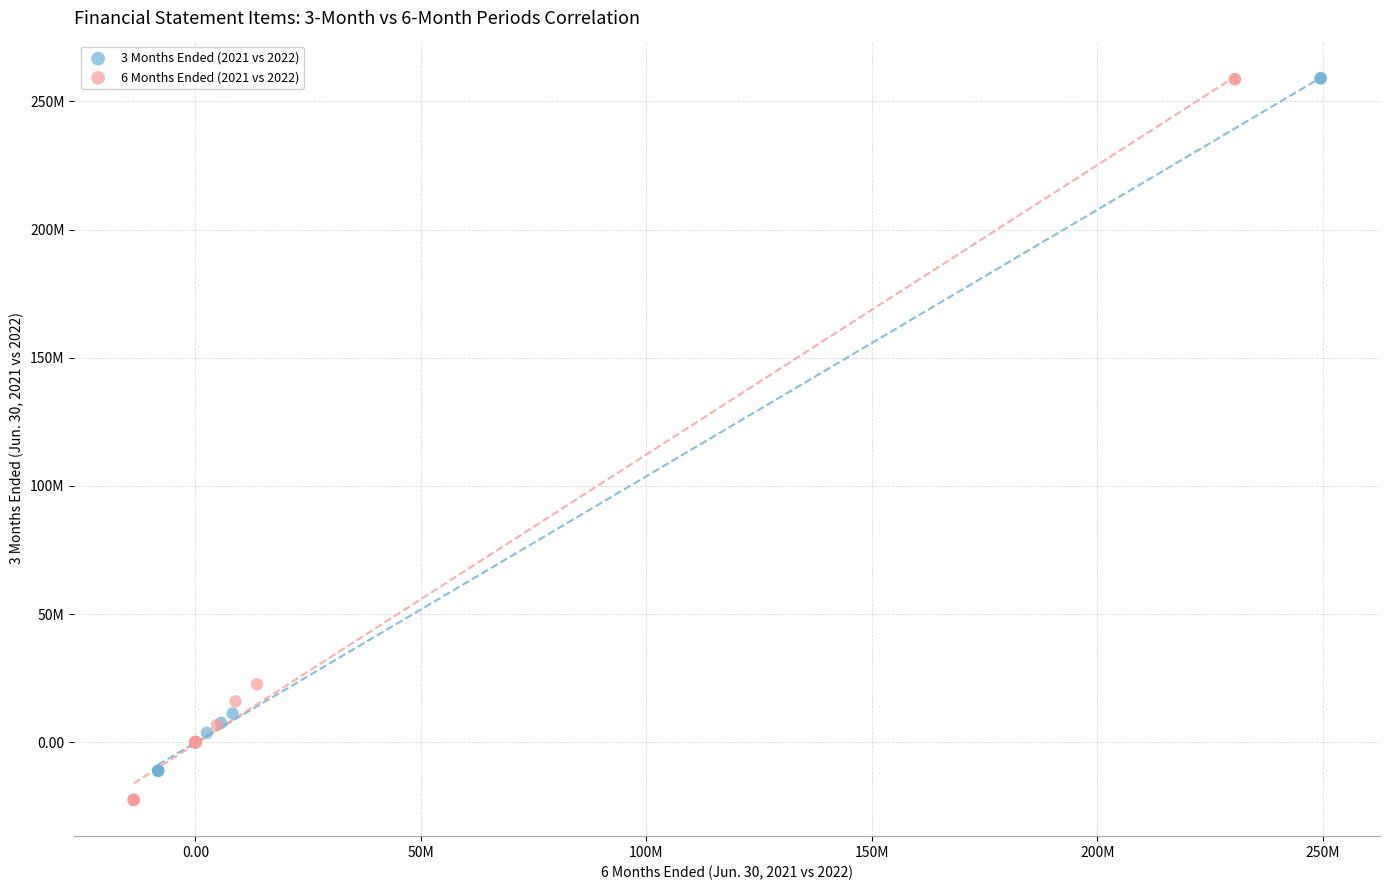

What are all the series names shown in the legend?

3 Months Ended (2021 vs 2022), 6 Months Ended (2021 vs 2022)